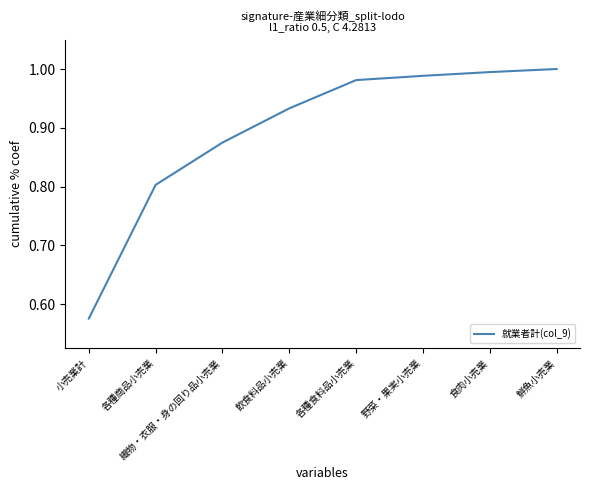

At which label is the value closest to 0?

小売業計